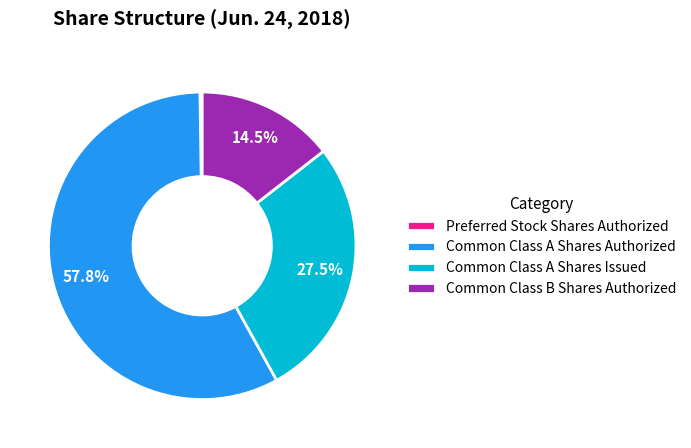

What percentage is NOT represented by Common Class B Shares Authorized?

85.5%